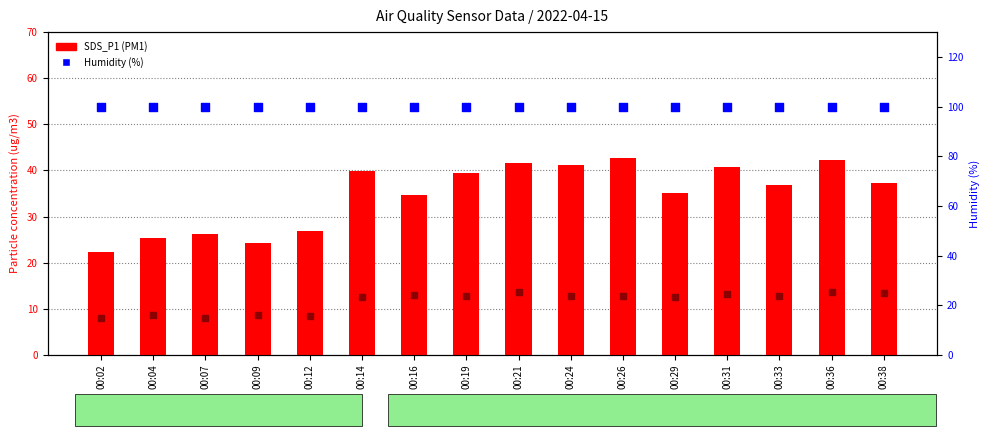

At which category is the sum across all series the highest?

00:36